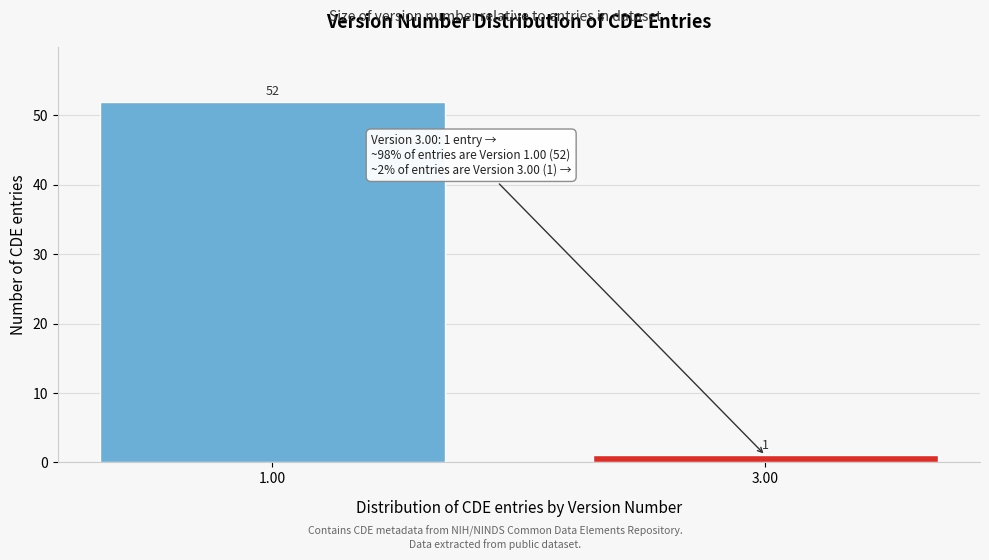

Reading left to right, transcribe all the data shown in this chart.

52	1